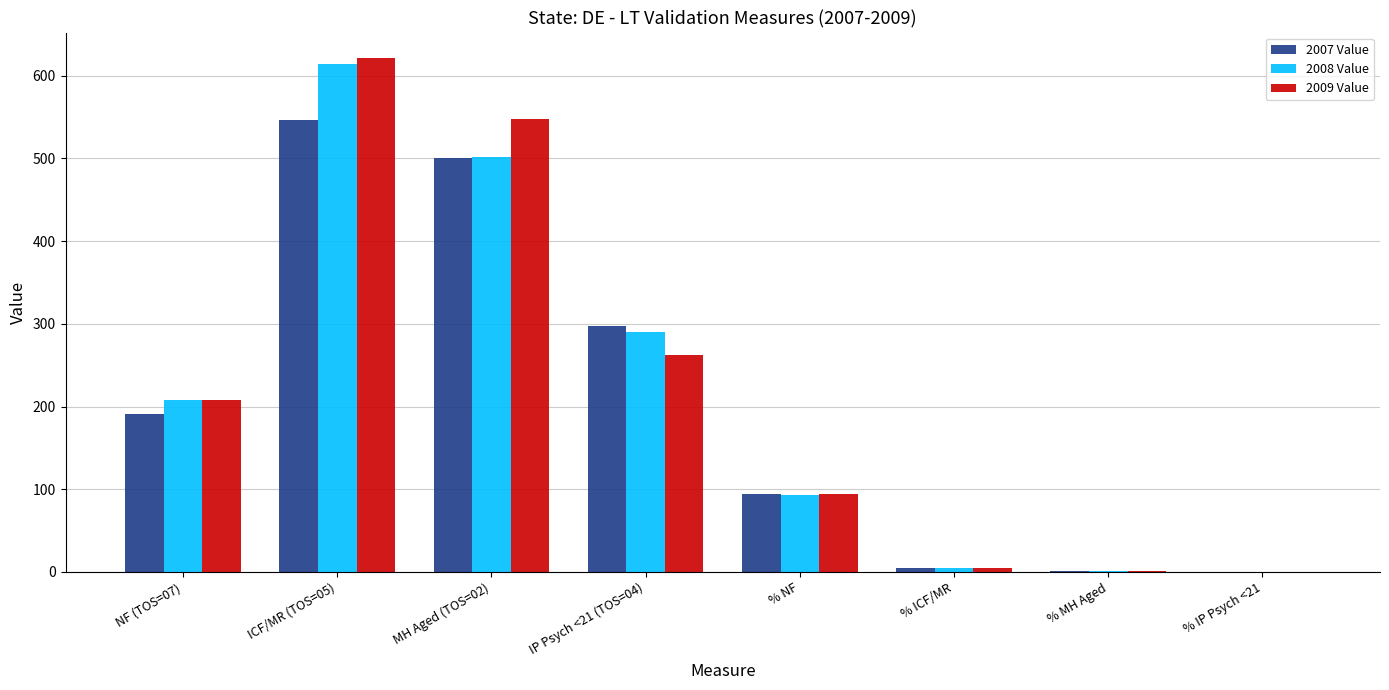

The value of 2007 Value at IP Psych <21 (TOS=04) is 297.0. True or false?

True